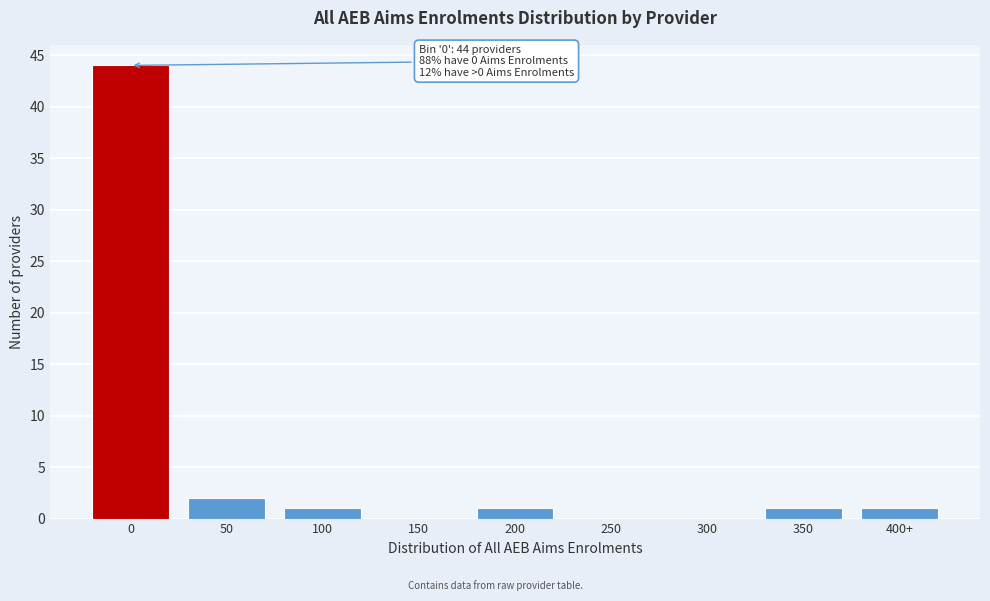

Reading left to right, what are all the values shown in this chart?

0=44	50=2	100=1	150=0	200=1	250=0	300=0	350=1	400+=1